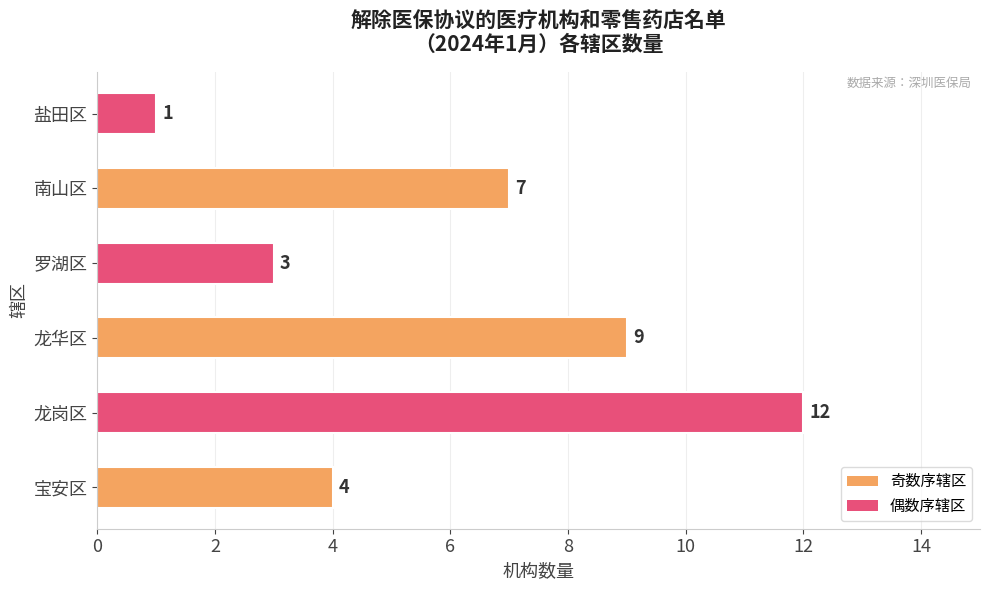

What is the average value?

6